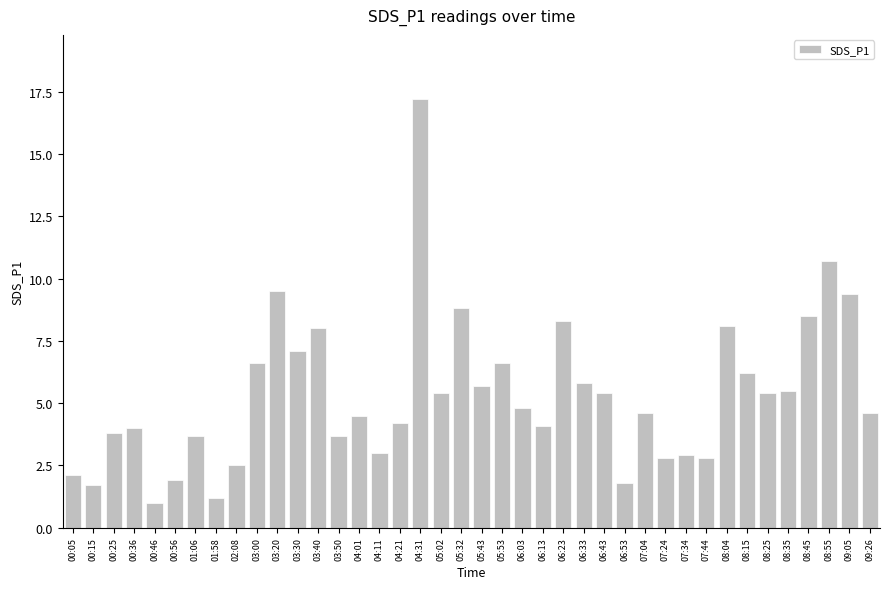

At which label is the value closest to 9?

05:32